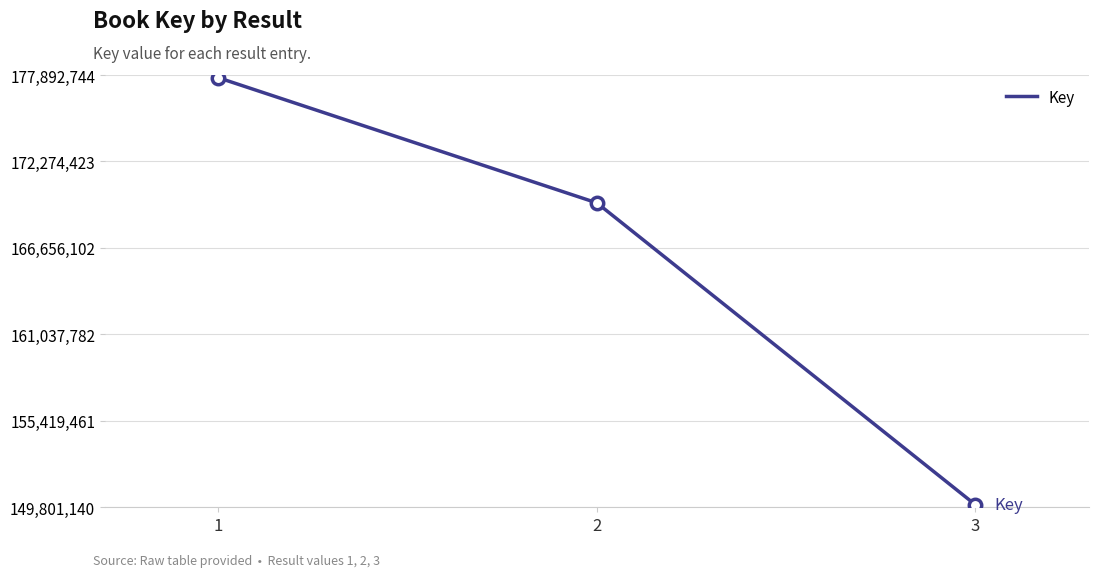

Approximately how many times larger is the value at 3 compared to 1?

0.8